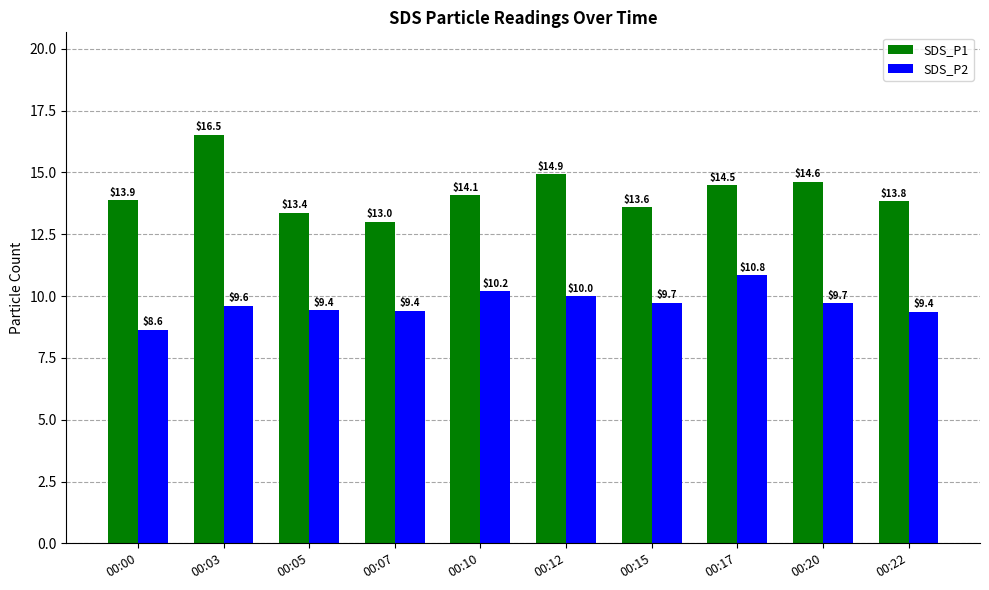

Reading left to right, extract all data points from this chart.

SDS_P1: 13.9	16.5	13.4	13.0	14.1	14.9	13.6	14.5	14.6	13.8
SDS_P2: 8.6	9.6	9.4	9.4	10.2	10.0	9.7	10.8	9.7	9.4